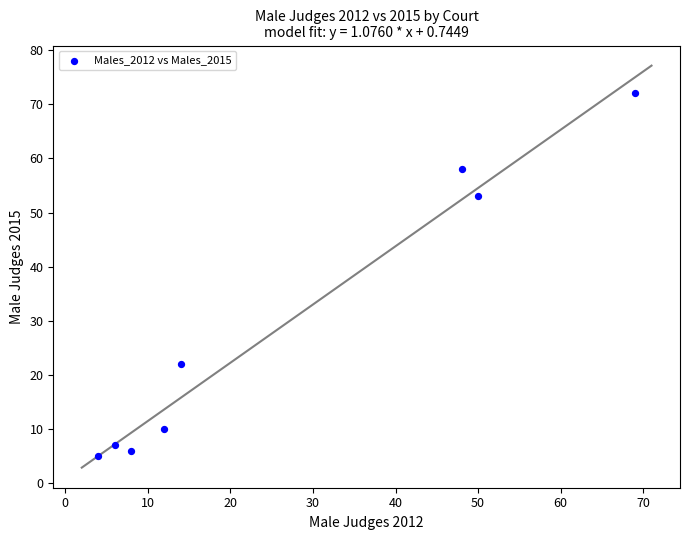

What is the average X value?

26